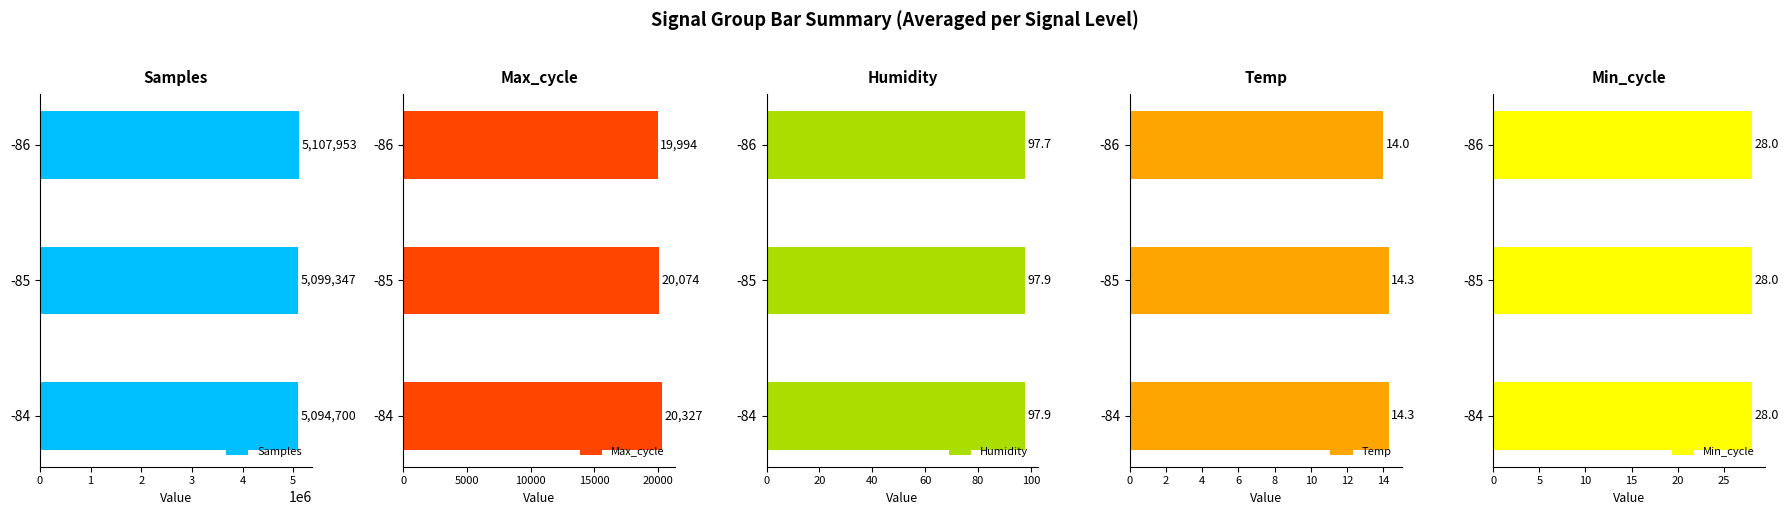

Are the bars horizontal?

Yes